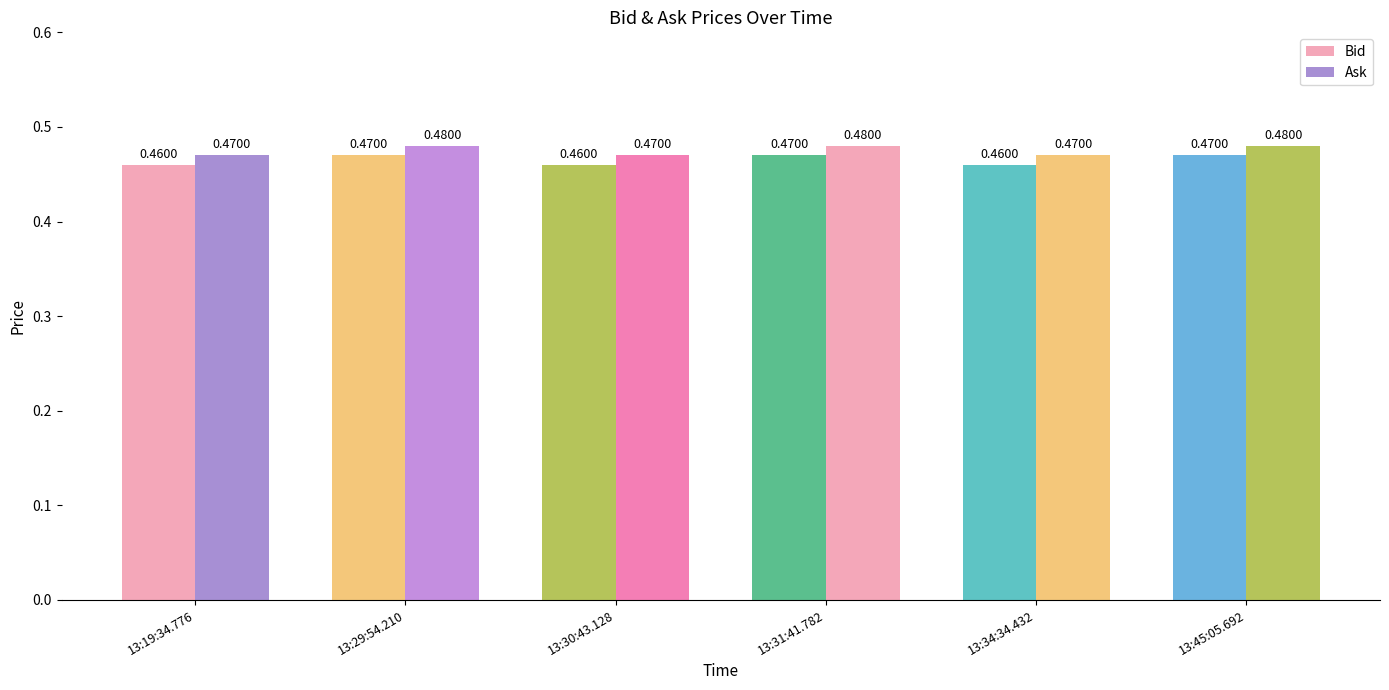

Reading left to right, list all the values displayed in this chart.

Bid: 13:19:34.776=0.5	13:29:54.210=0.5	13:30:43.128=0.5	13:31:41.782=0.5	13:34:34.432=0.5	13:45:05.692=0.5
Ask: 13:19:34.776=0.5	13:29:54.210=0.5	13:30:43.128=0.5	13:31:41.782=0.5	13:34:34.432=0.5	13:45:05.692=0.5